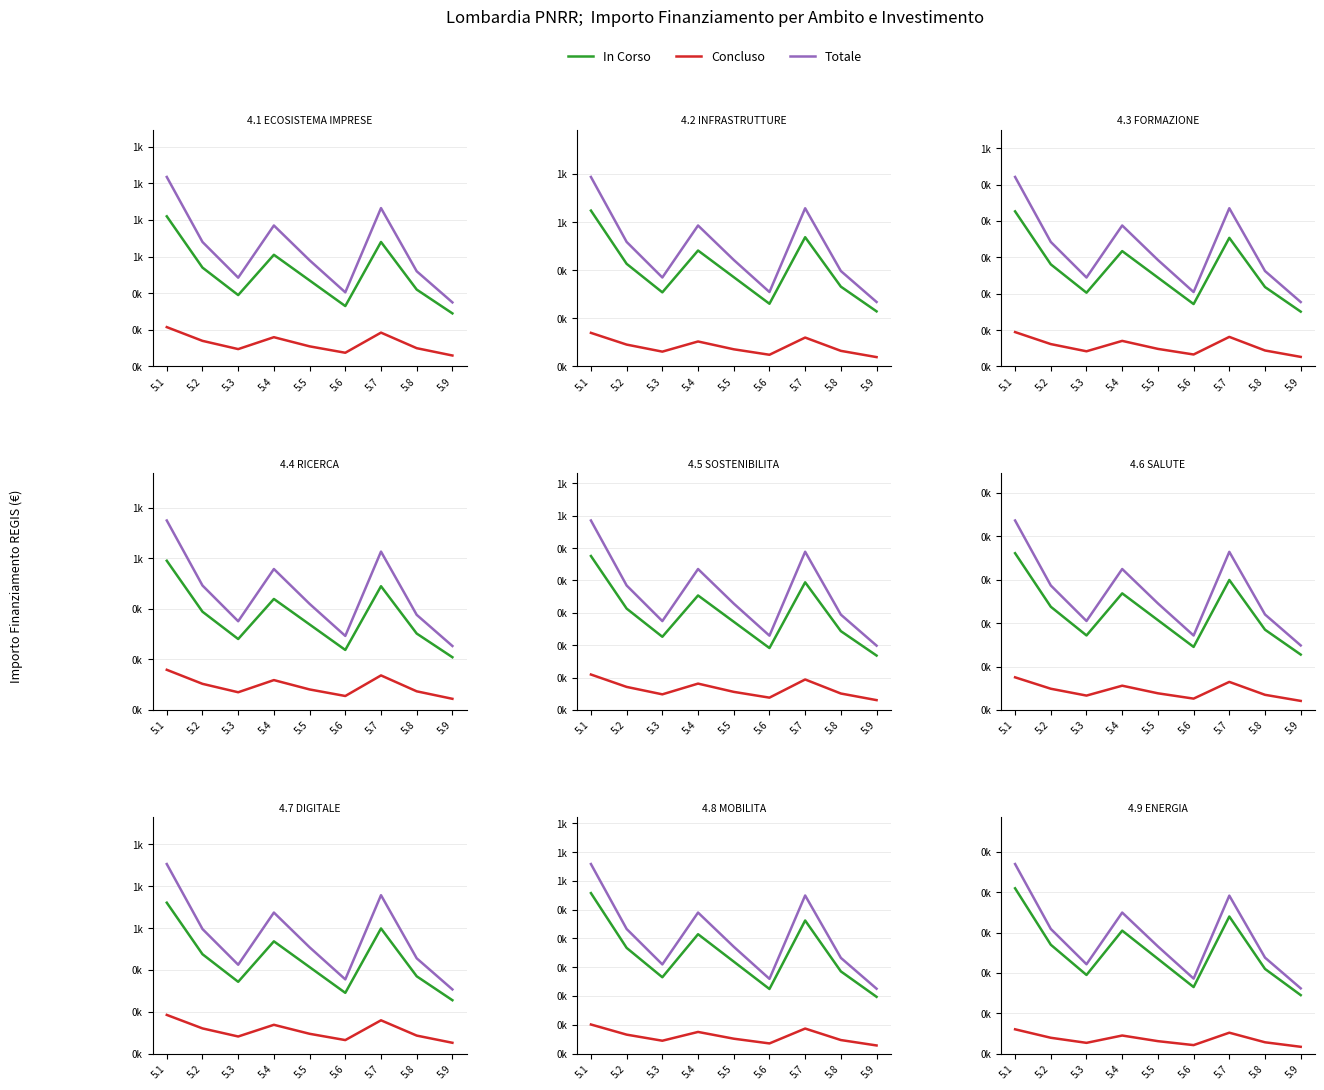

True or false: Totale and Concluso intersect in this chart.

False